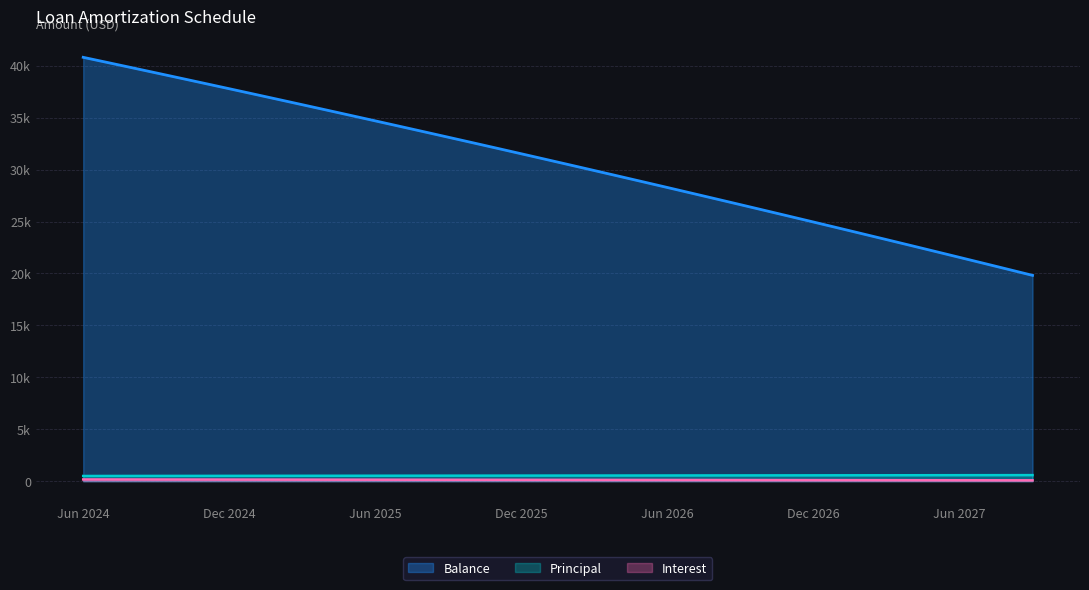

What is the difference between the highest and lowest values at May 2026?

28704.8